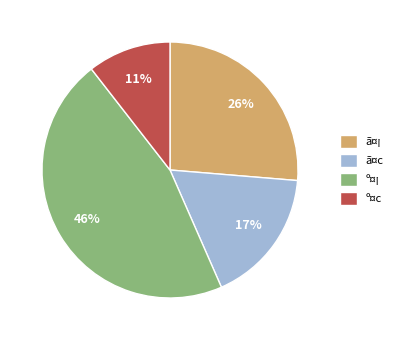

Do ã¤¡ and º¤¡ together represent more than half of the pie?

Yes